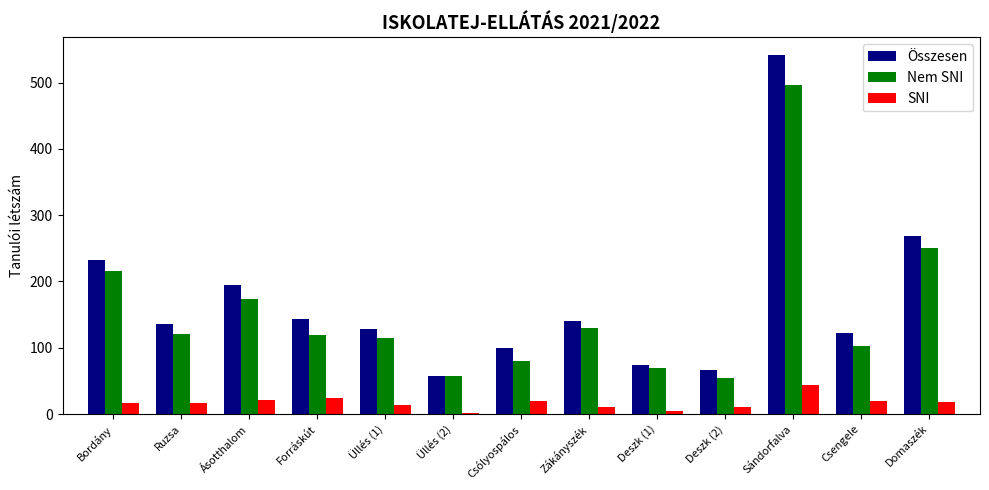

Are the bars grouped side by side (vs. stacked)?

Yes